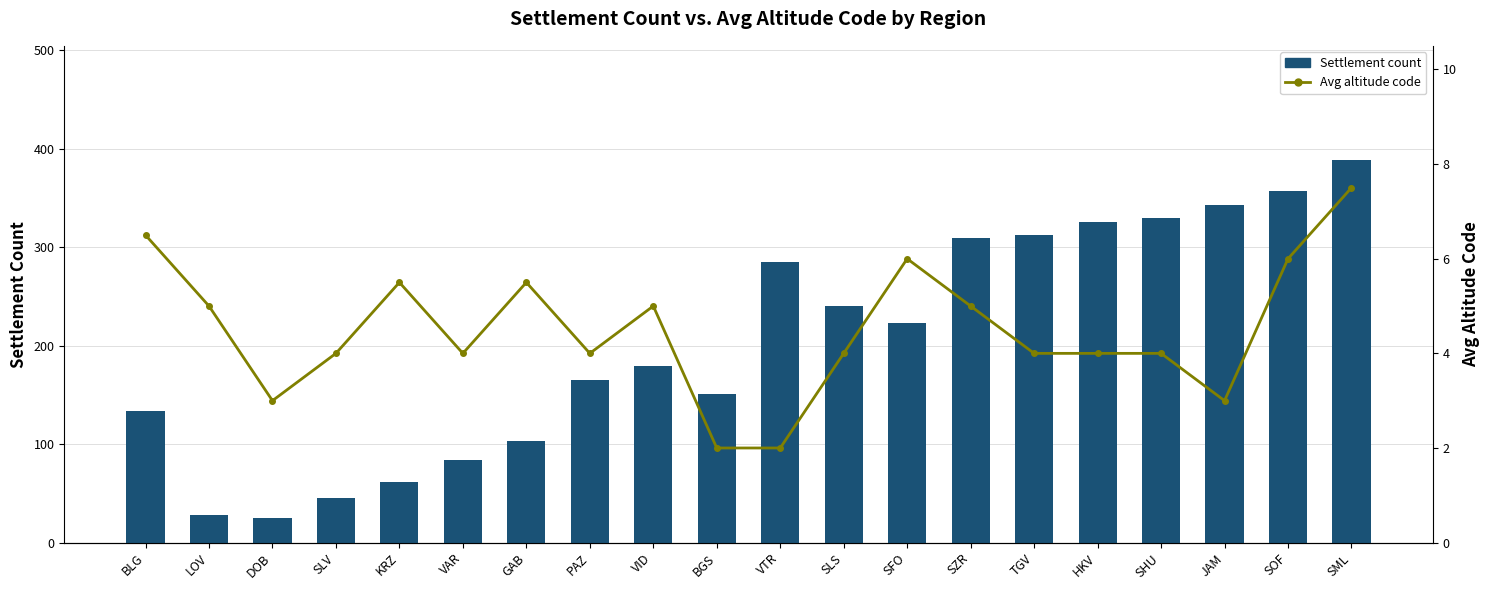

What is the label of the 14th bar from the left?

SZR